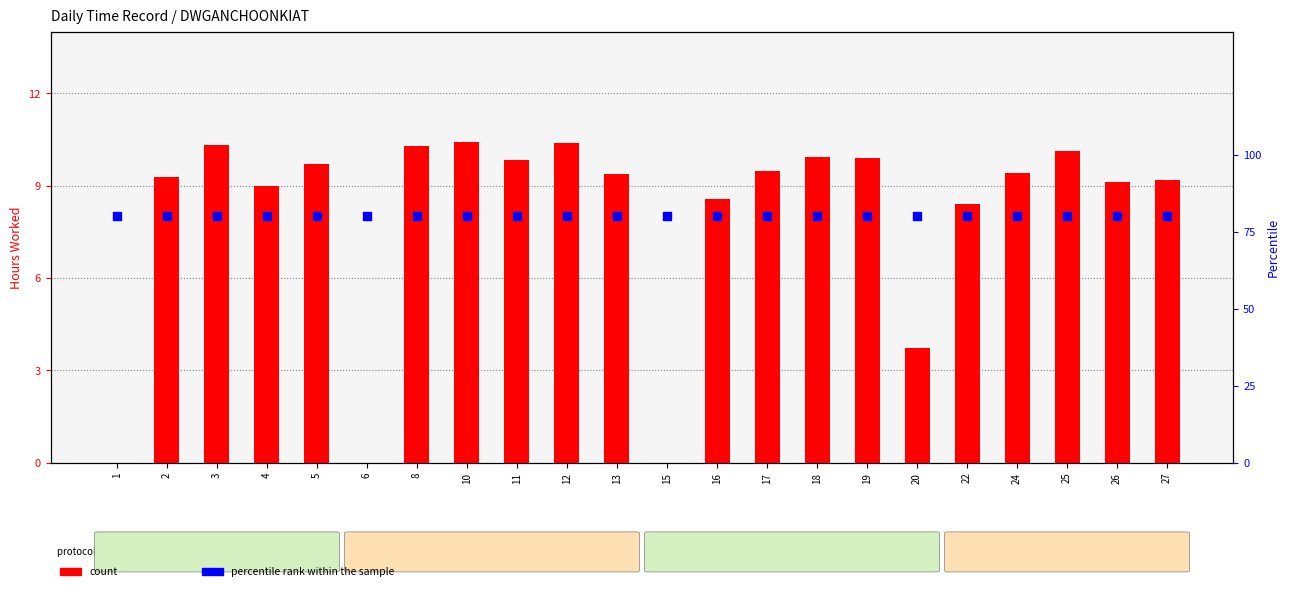

Which series contains the highest Y value?

percentile rank within the sample